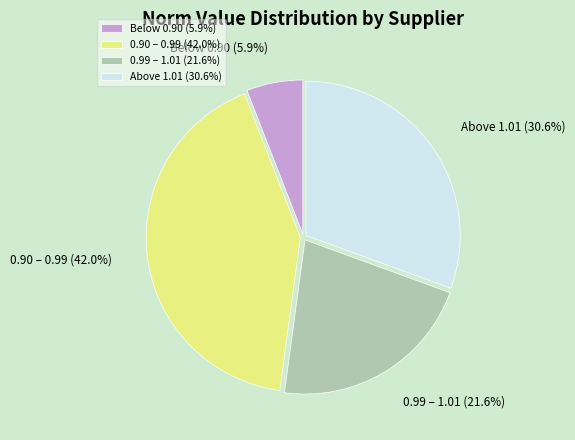

Is there any slice that represents more than half of the pie?

No